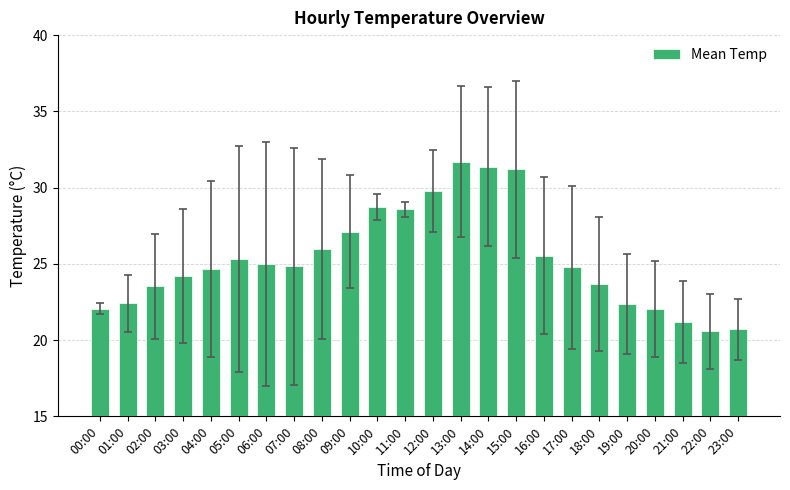

Does the chart contain stacked bars?

No